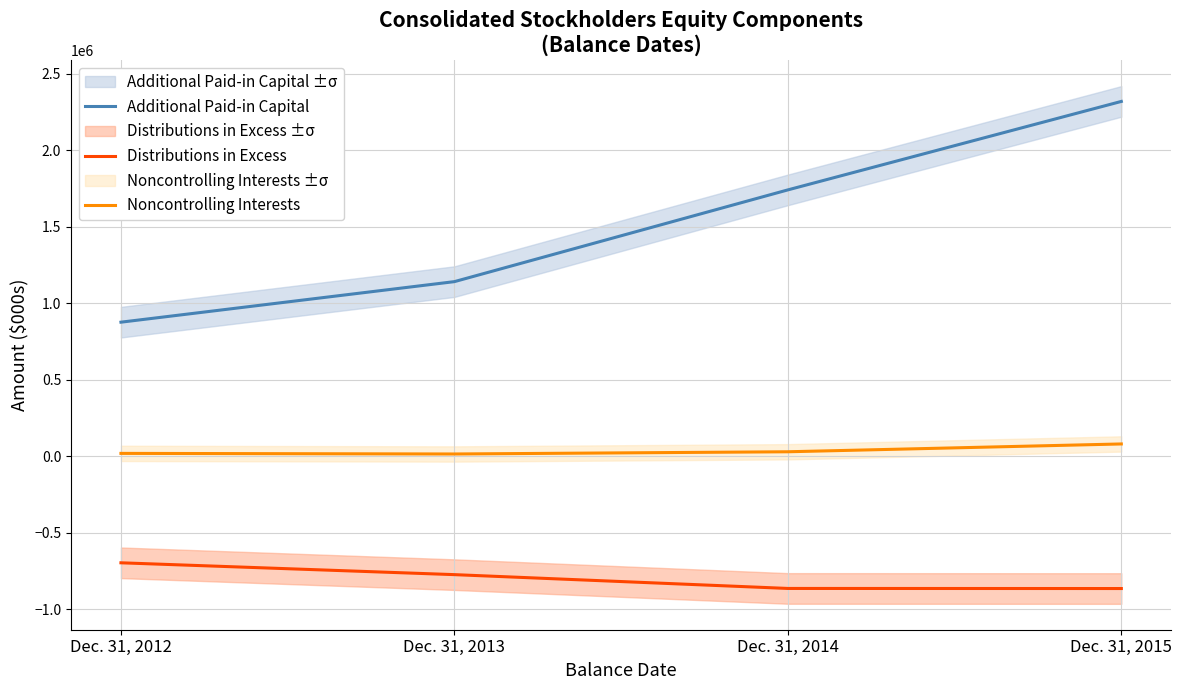

What is the difference between the maximum and second lowest values in the Distributions in Excess series?

167622